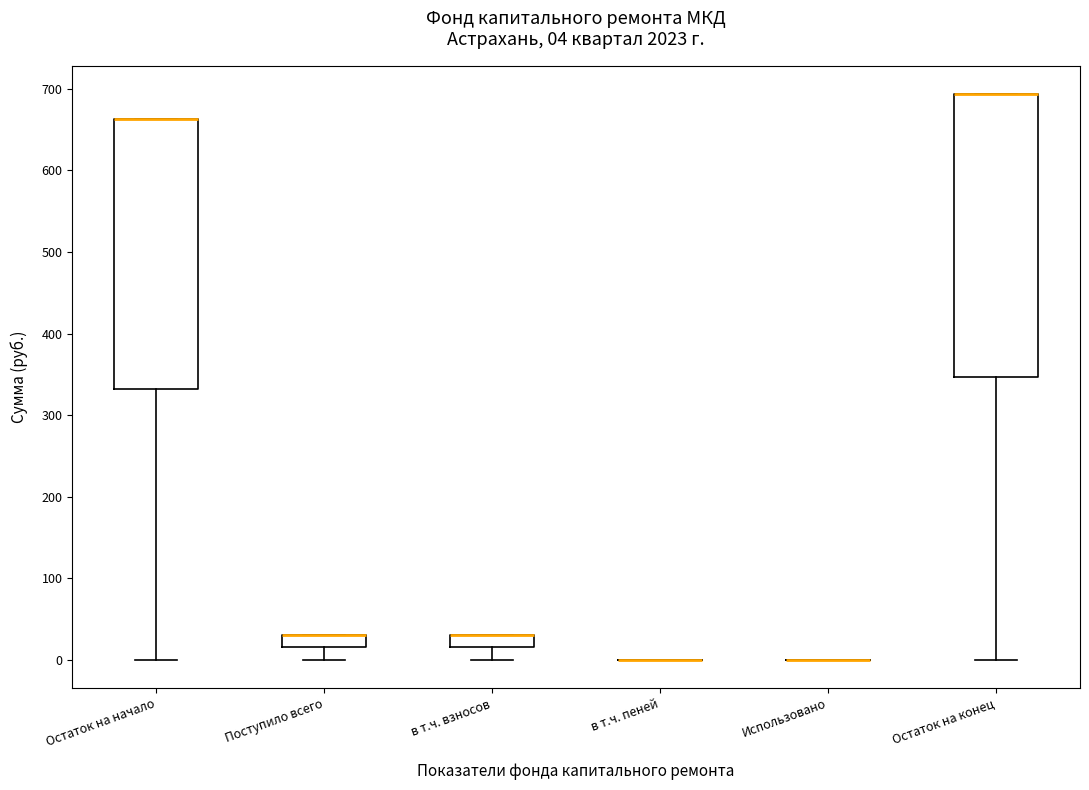

Comparing the boxes themselves (not the whiskers), which one is the tallest?

Остаток на конец